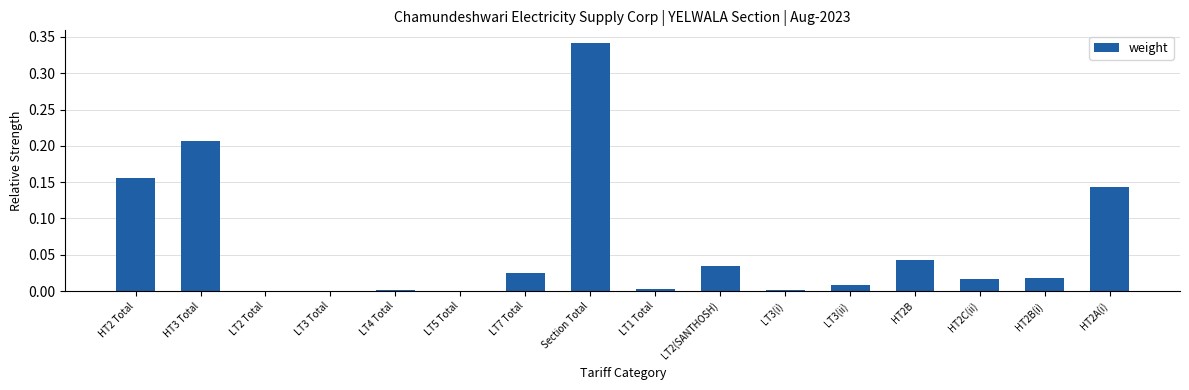

Is it true that the value at LT3 Total is 0.0?

True